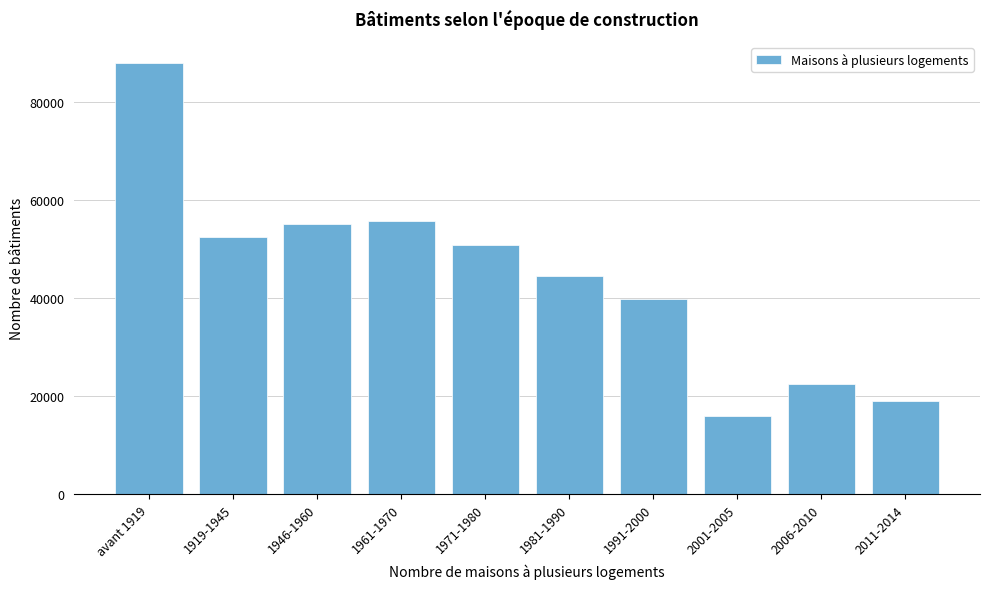

Reading left to right, what are all the values shown in this chart?

87838	52506	55013	55668	50829	44451	39774	15854	22548	18934